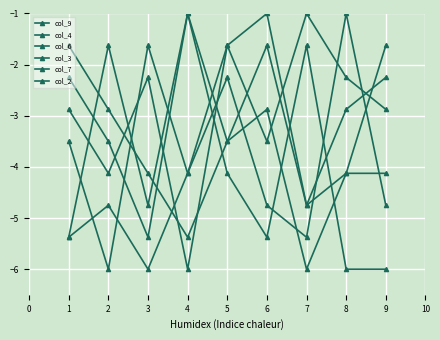

Reading left to right, what are all the values shown in this chart?

col_9: -1.6	-2.9	-4.1	-5.4	-3.5	-1.6	-4.8	-2.9	-2.2
col_4: -5.4	-1.6	-4.8	-1.0	-3.5	-2.9	-6.0	-4.1	-4.1
col_6: -3.5	-6.0	-1.6	-4.1	-2.2	-4.8	-5.4	-1.0	-4.8
col_3: -2.9	-4.1	-2.2	-6.0	-1.6	-1.0	-4.8	-4.1	-1.6
col_7: -2.2	-3.5	-5.4	-1.0	-4.1	-5.4	-1.6	-6.0	-6.0
col_2: -5.4	-4.8	-6.0	-4.1	-1.6	-3.5	-1.0	-2.2	-2.9